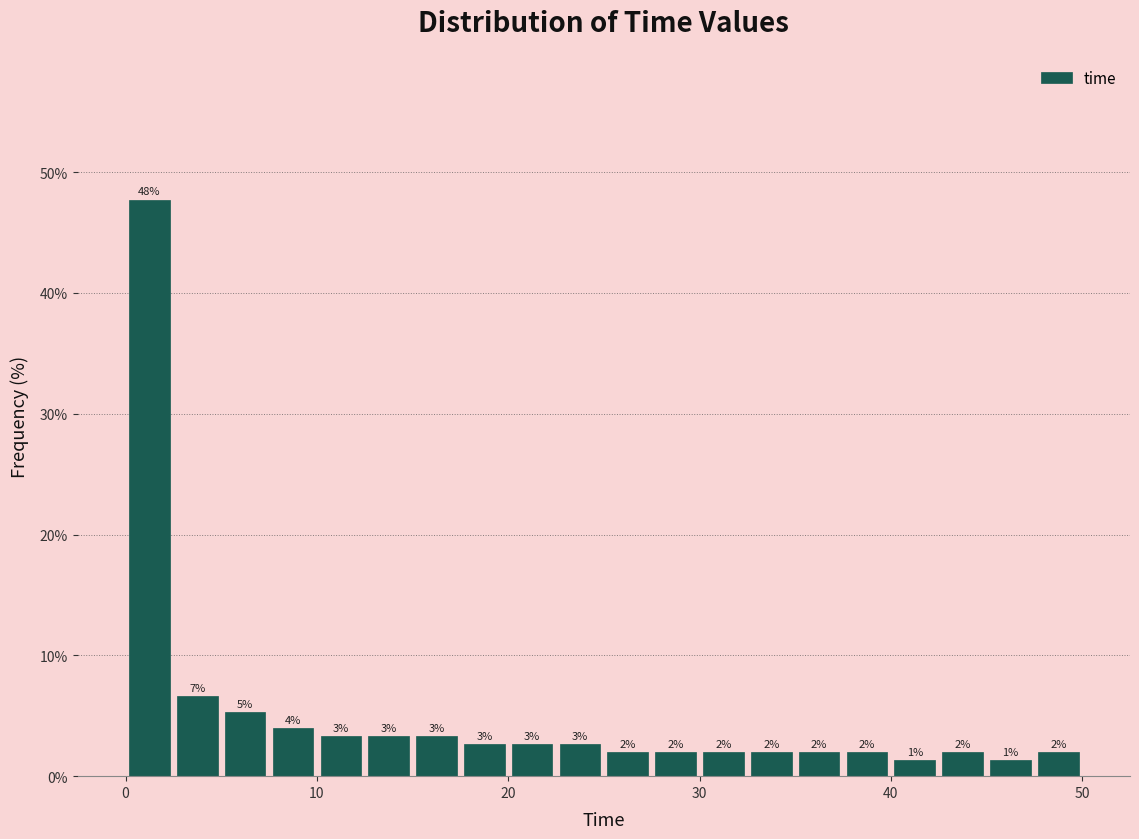

Read against the x-axis, roughly where is the centre of the tallest bar?

1